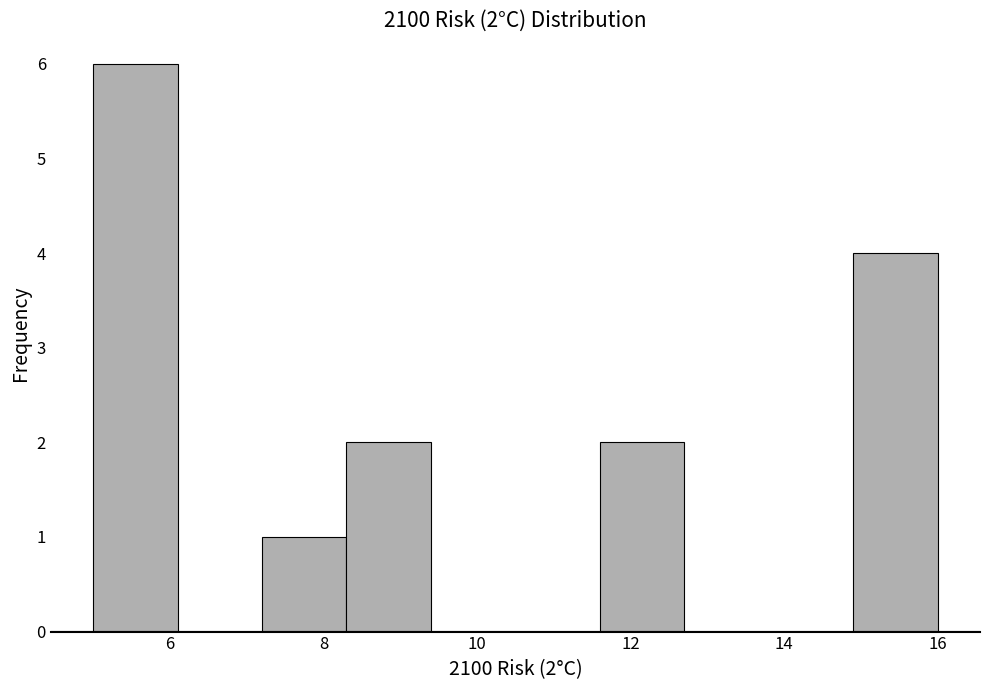

Over which range of the x-axis is the bar tallest?

5.0 to 6.1